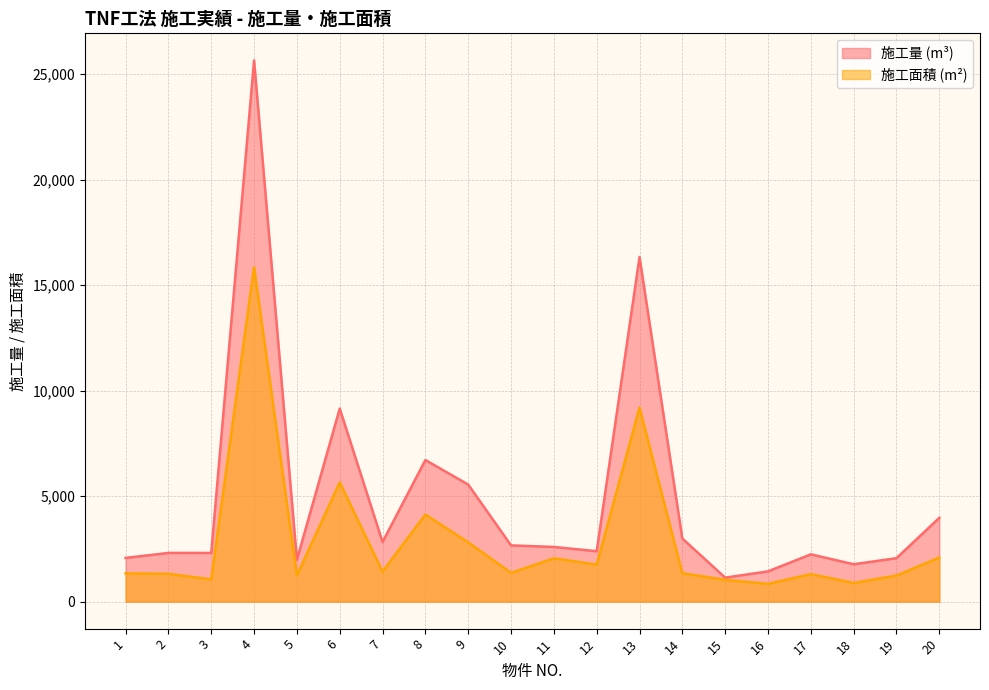

What is the total value across all series at 5?

3223